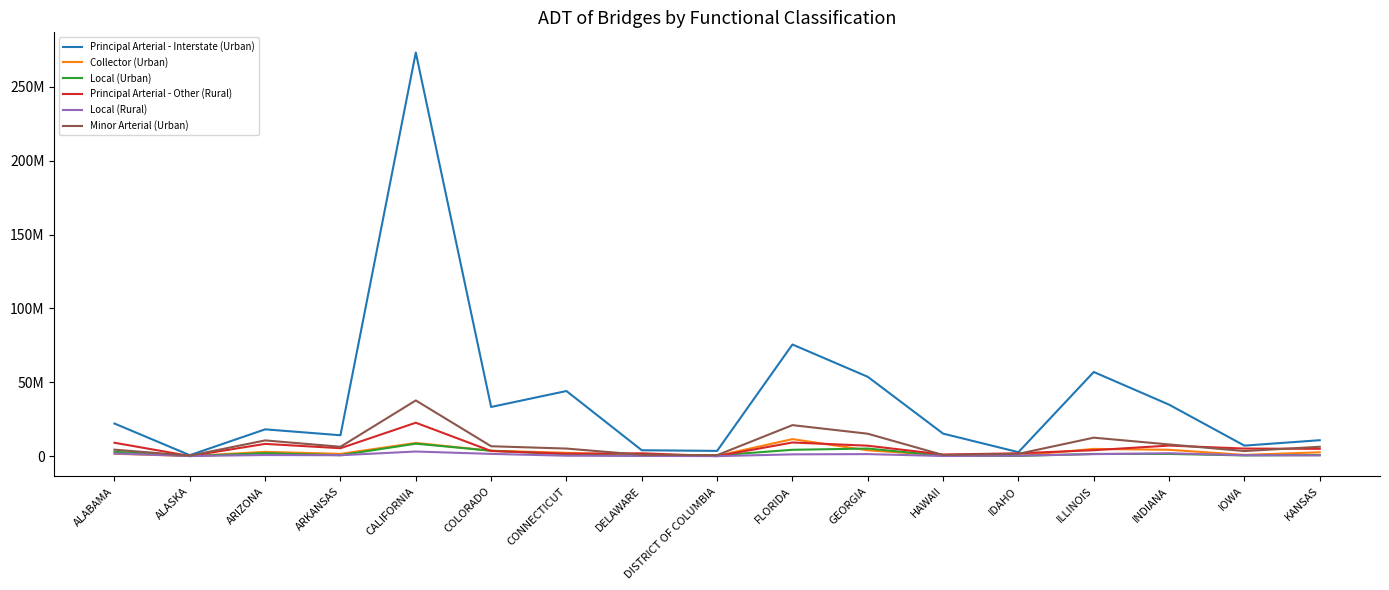

True or false: Principal Arterial - Interstate (Urban) and Local (Urban) intersect in this chart.

False